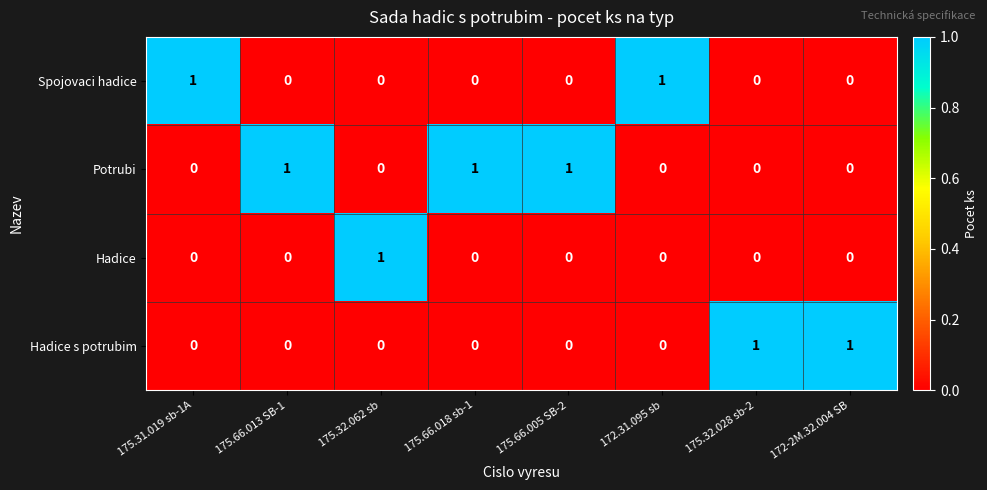

What is the total value across all series at 175.32.028 sb-2?

1